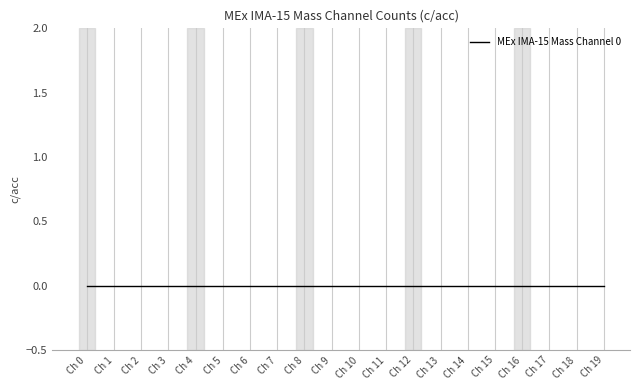

True or false: Mass Channel 4 has a value of 0 at 5.

True